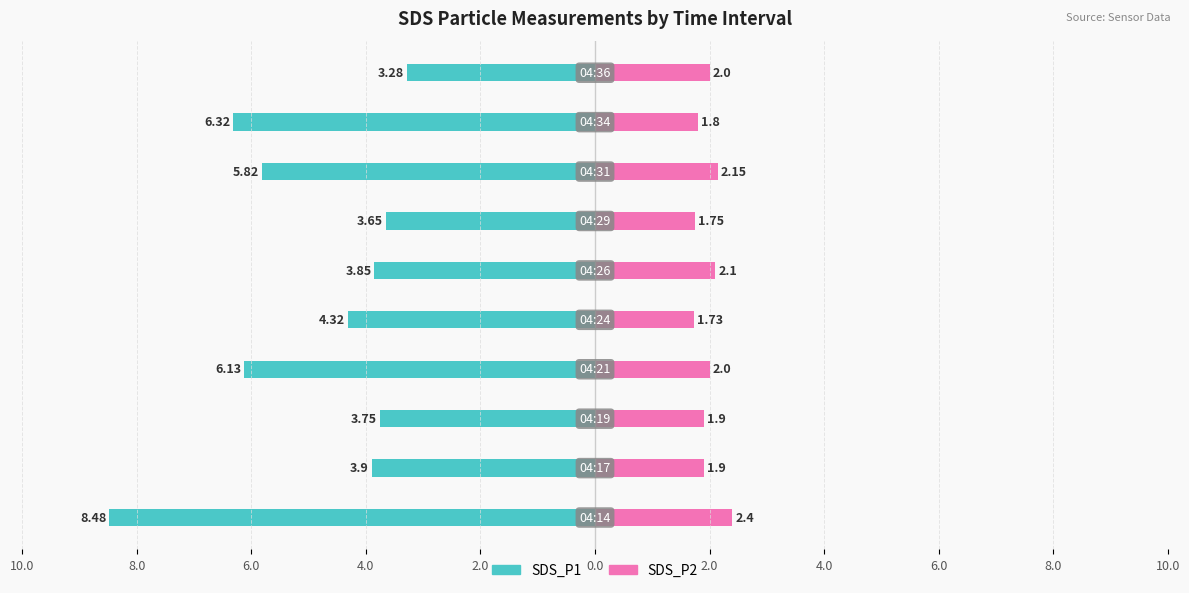

True or false: SDS_P1 has a value of -1.7 at 0.0.

False